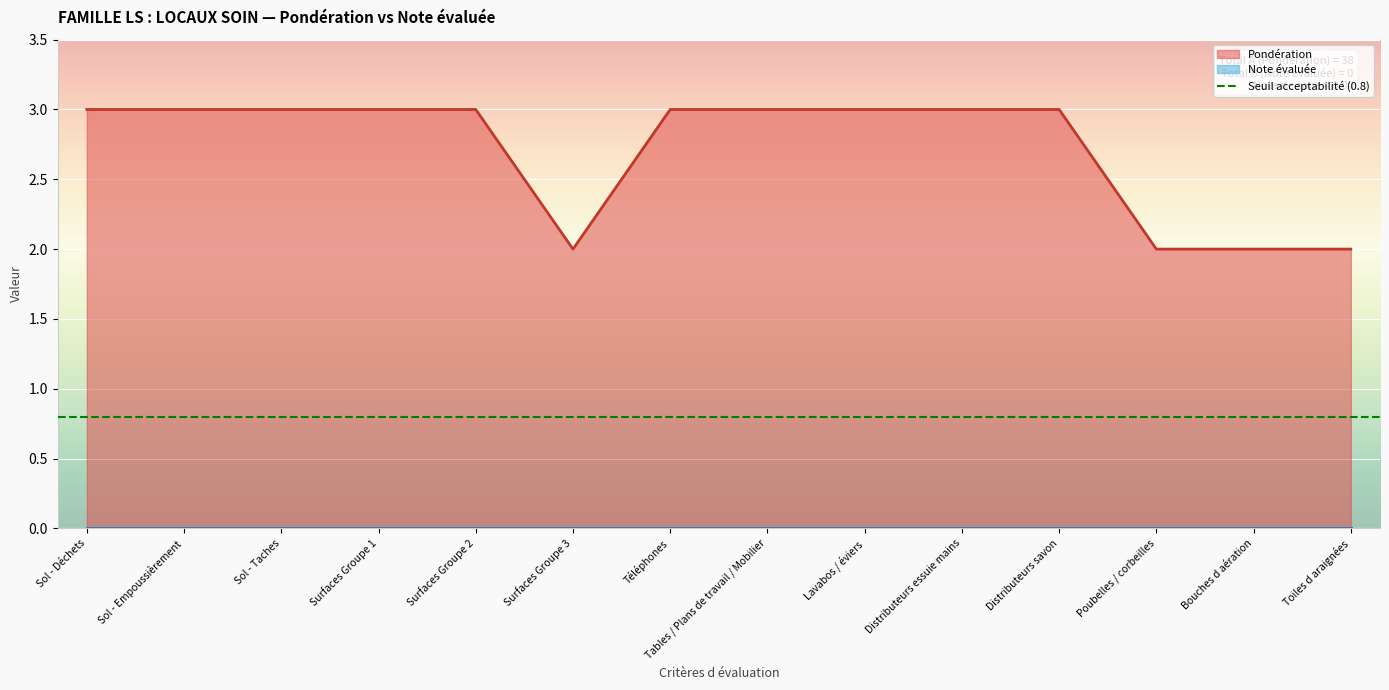

What is the minimum value shown in the chart?

2